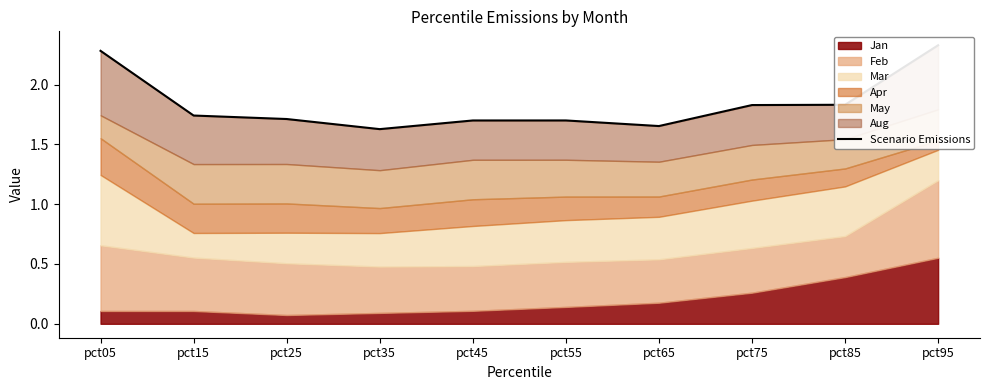

At which category does the chart reach its peak across all series?

pct95